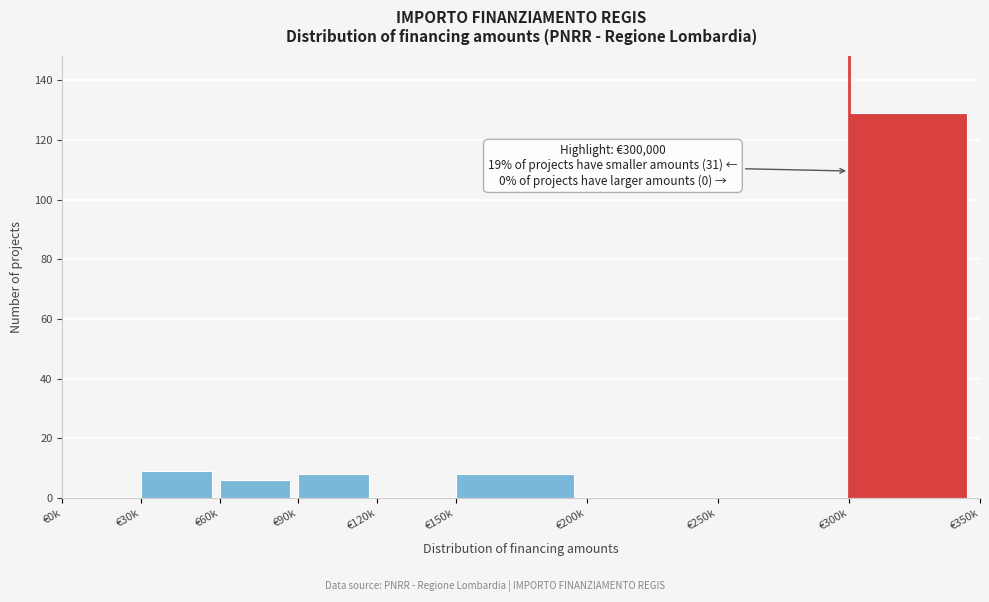

Reading left to right, list all the values displayed in this chart.

€0k=0	€30k=9	€60k=6	€90k=8	€120k=0	€150k=8	€200k=0	€250k=0	€300k=129